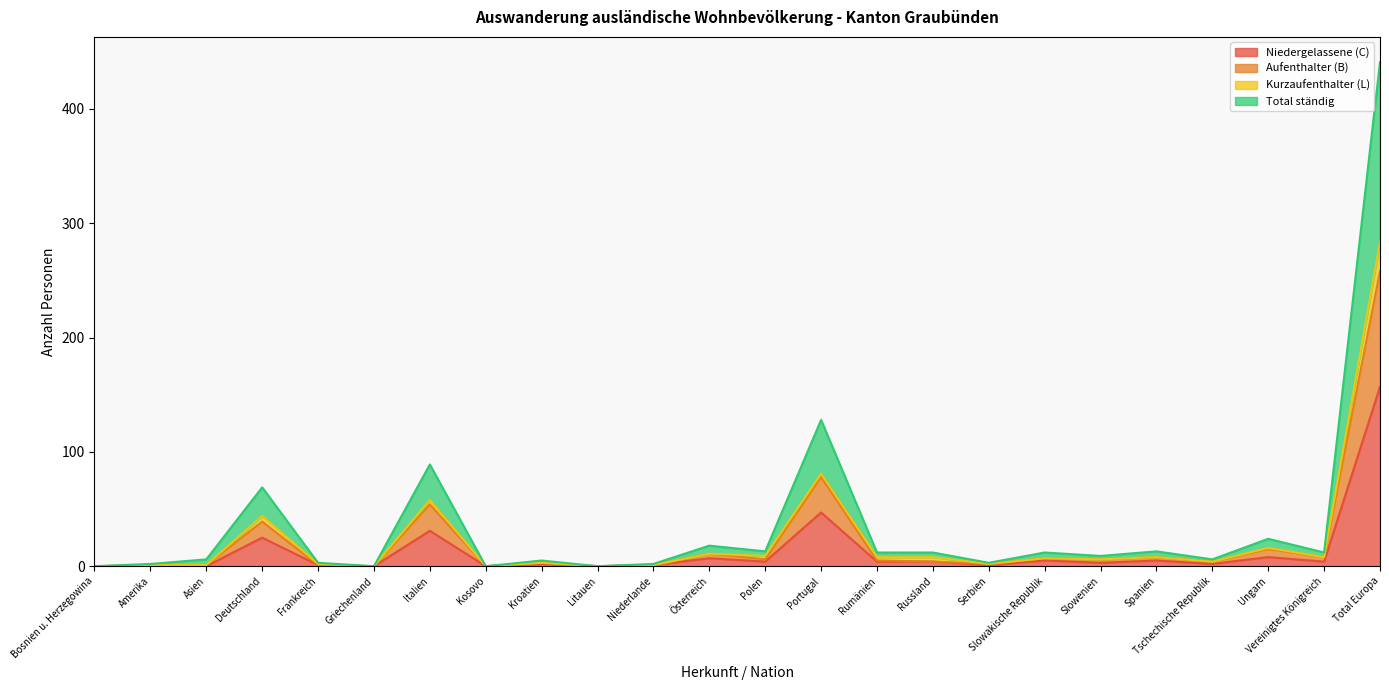

Which category has the lowest value in the Total ständig series?

Bosnien u. Herzegowina